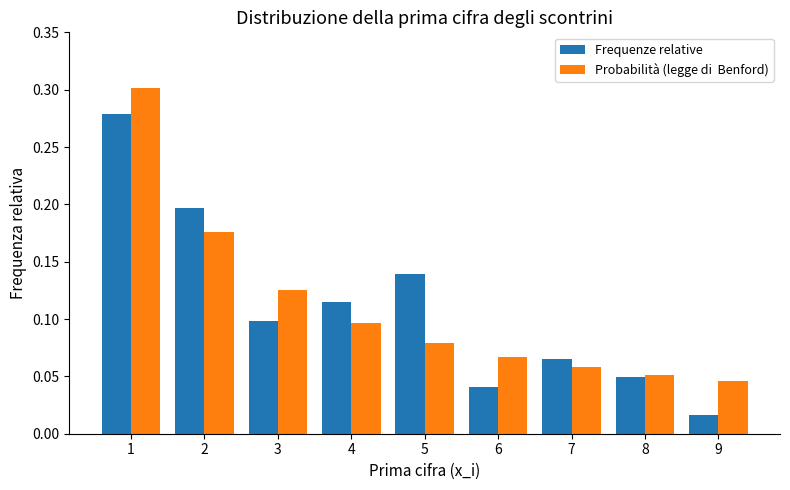

What is the total value across all series at 1?

0.6